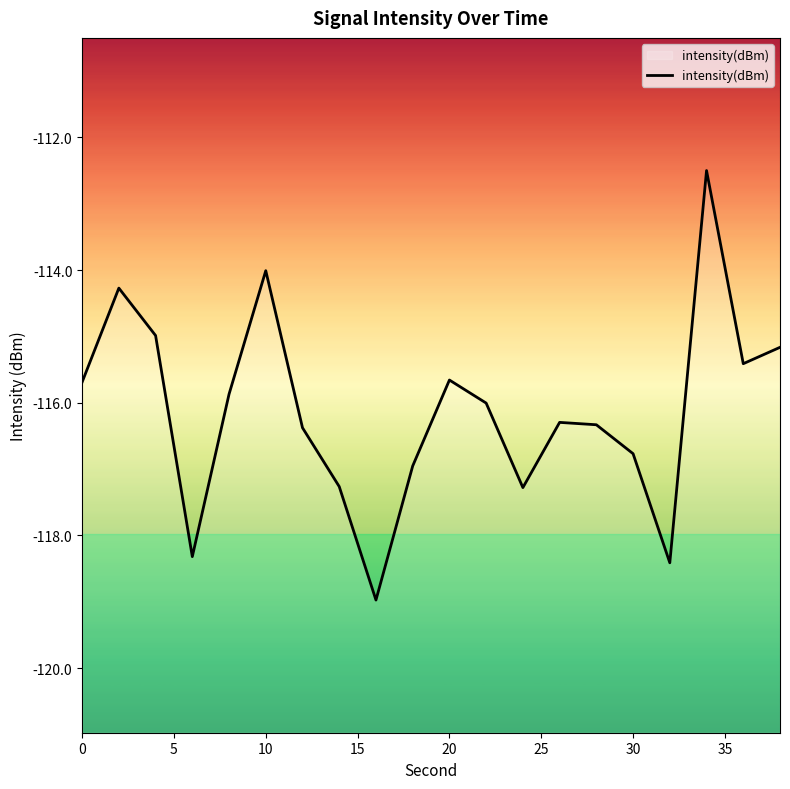

True or false: the data shows -116.8 at 30.

True